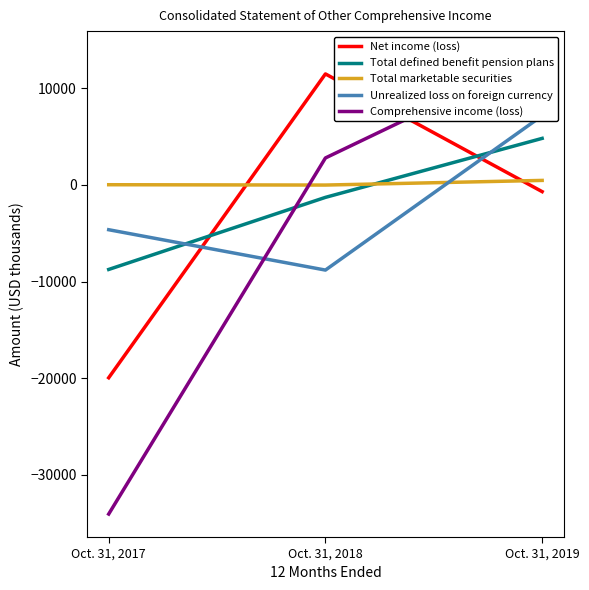

At which label is Total defined benefit pension plans closest to -1967?

Oct. 31, 2018